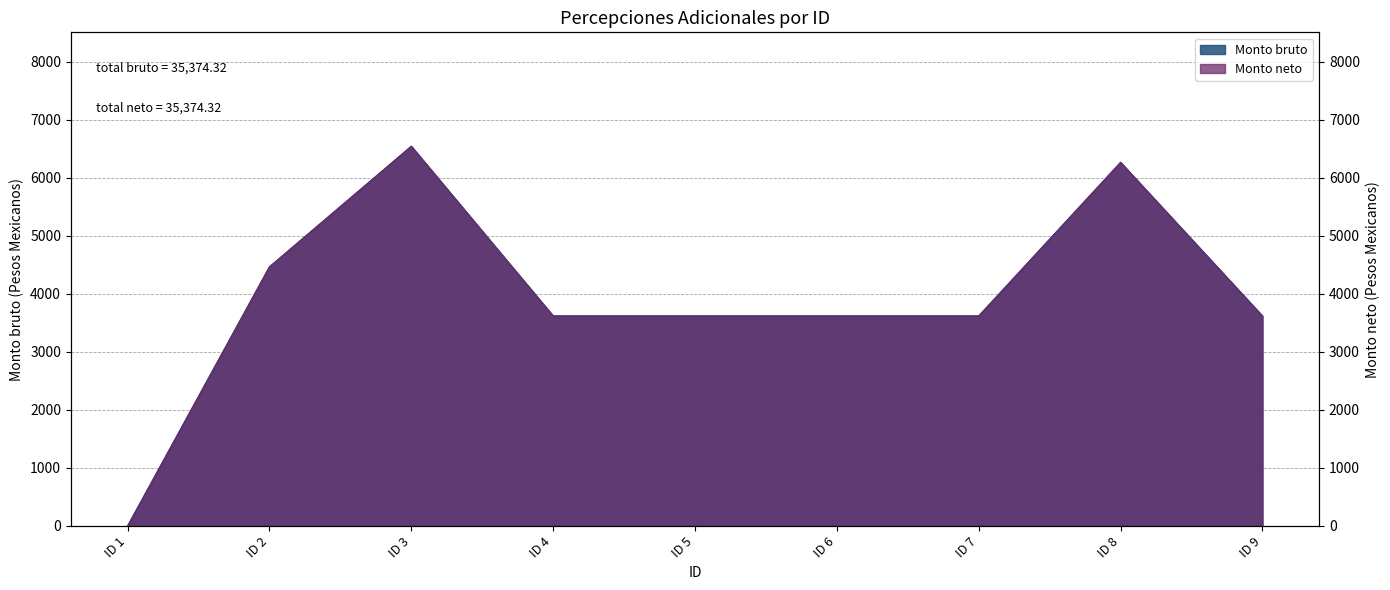

Reading left to right, transcribe all the data shown in this chart.

Monto bruto: 0.0	4466.1	6544.7	3619.4	3619.4	3619.4	3619.4	6266.7	3619.4
Monto neto: 0.0	4466.1	6544.7	3619.4	3619.4	3619.4	3619.4	6266.7	3619.4